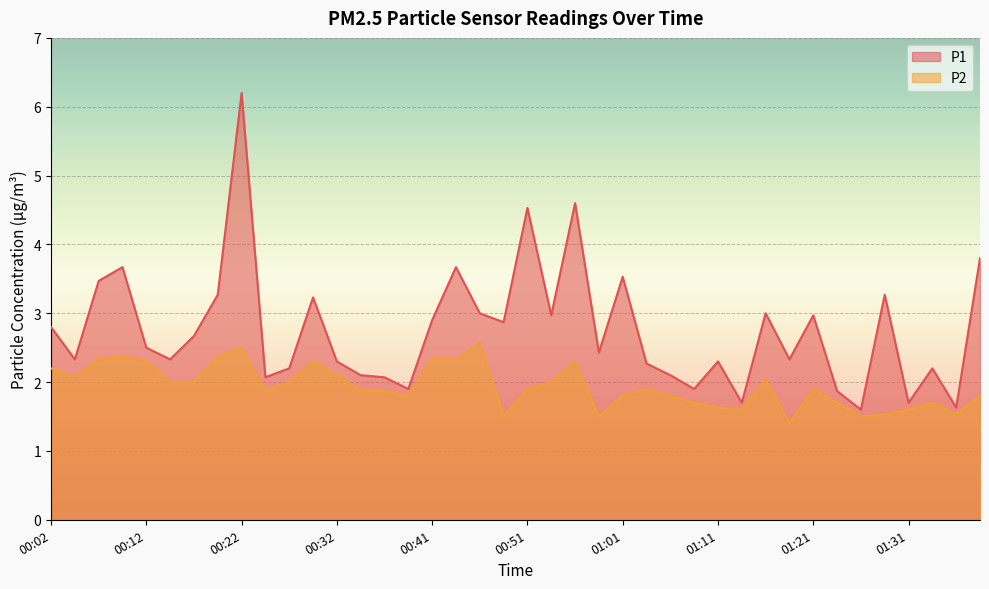

What is the minimum value shown in the chart?

1.4